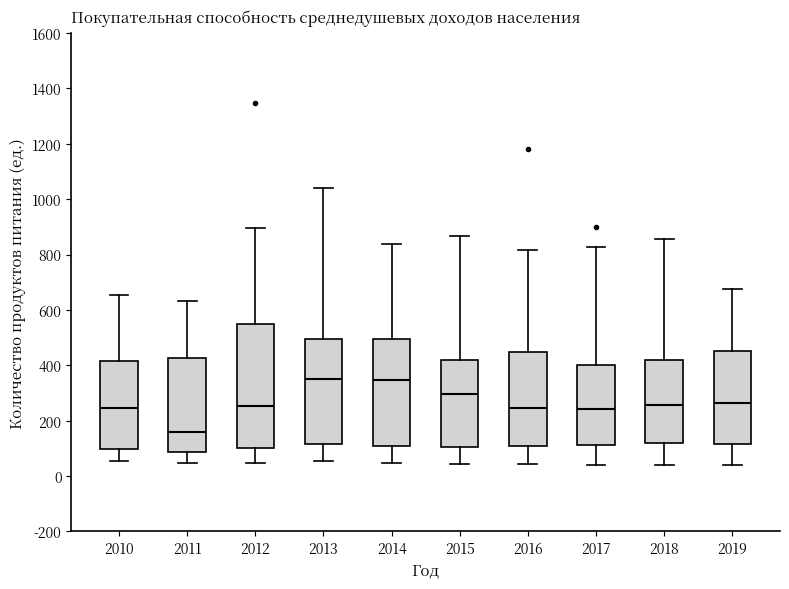

Reading left to right, read every box against the y-axis: the position of its median line, the range the box covers, and the ends of its whiskers. The values are not printed on the chart, so give them approximately, as read against the axis.

2010: median 240, box 100 to 420, whiskers 60 to 660
2011: median 160, box 80 to 420, whiskers 40 to 640
2012: median 260, box 100 to 540, whiskers 40 to 900
2013: median 340, box 120 to 500, whiskers 60 to 1040
2014: median 340, box 100 to 500, whiskers 40 to 840
2015: median 300, box 100 to 420, whiskers 40 to 860
2016: median 240, box 100 to 440, whiskers 40 to 820
2017: median 240, box 120 to 400, whiskers 40 to 820
2018: median 260, box 120 to 420, whiskers 40 to 860
2019: median 260, box 120 to 460, whiskers 40 to 680